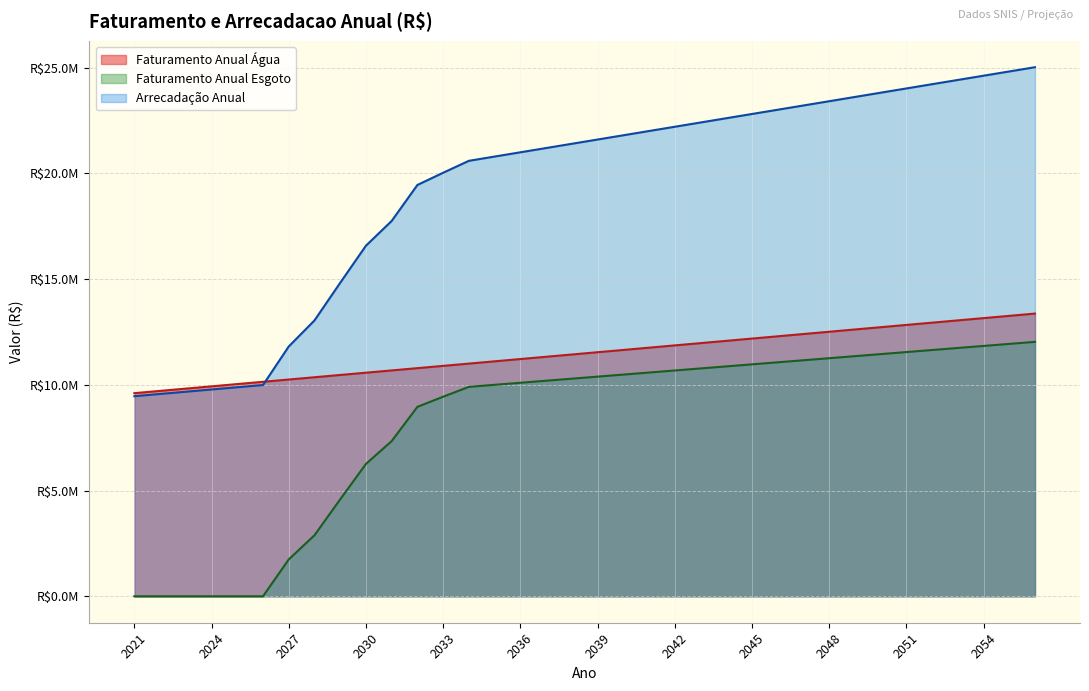

At 2056, list the series in order from largest to smallest.

Arrecadacao Anual, Faturamento Anual Agua, Faturamento Anual Esgoto